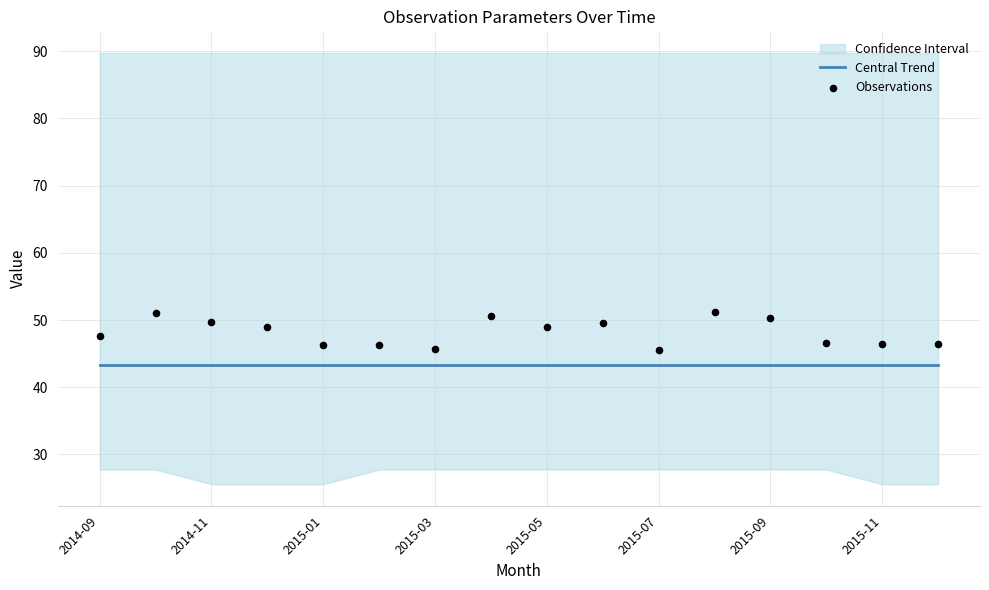

What is the total value across all series at 2014-09?

90.9